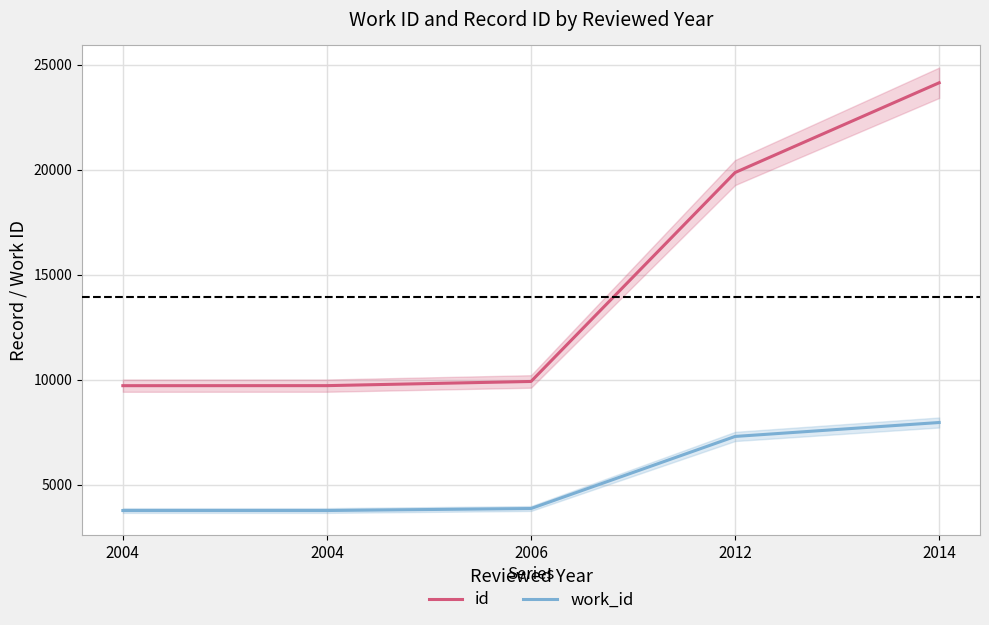

Rank the categories by id value from lowest to highest.

2004, 2004, 2006, 2012, 2014